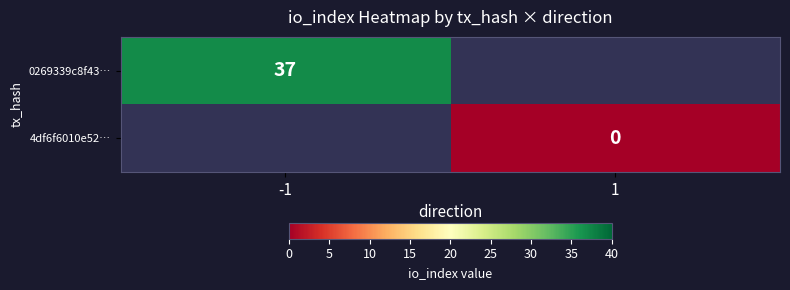

True or false: 0269339c8f43… has a value of 37 at -1.

True